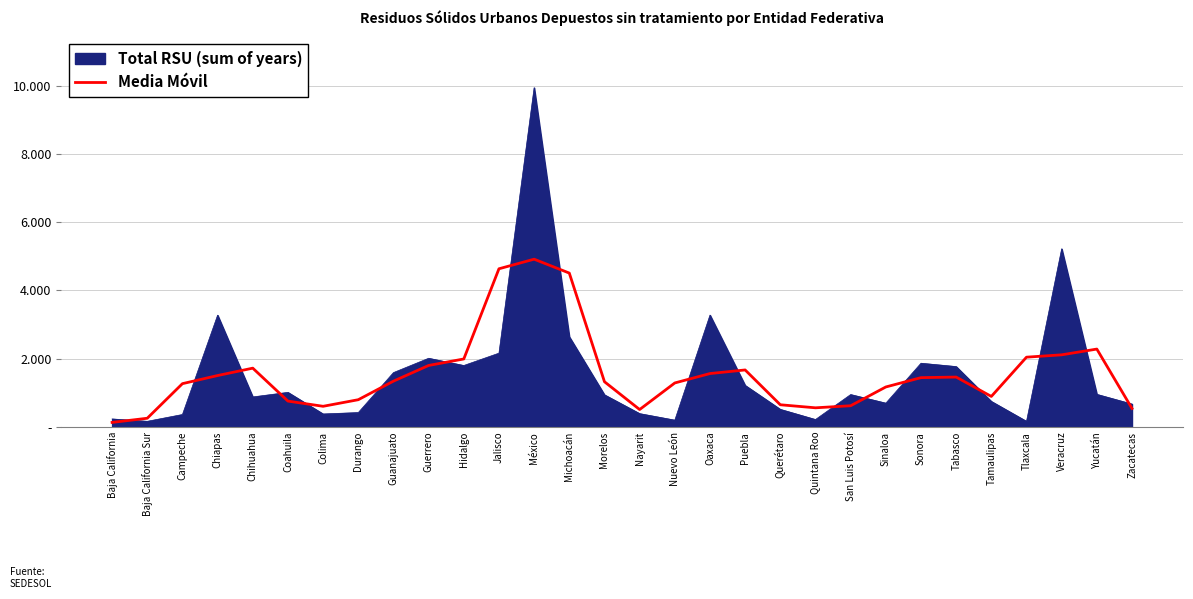

Which has a higher value, México or Querétaro?

México